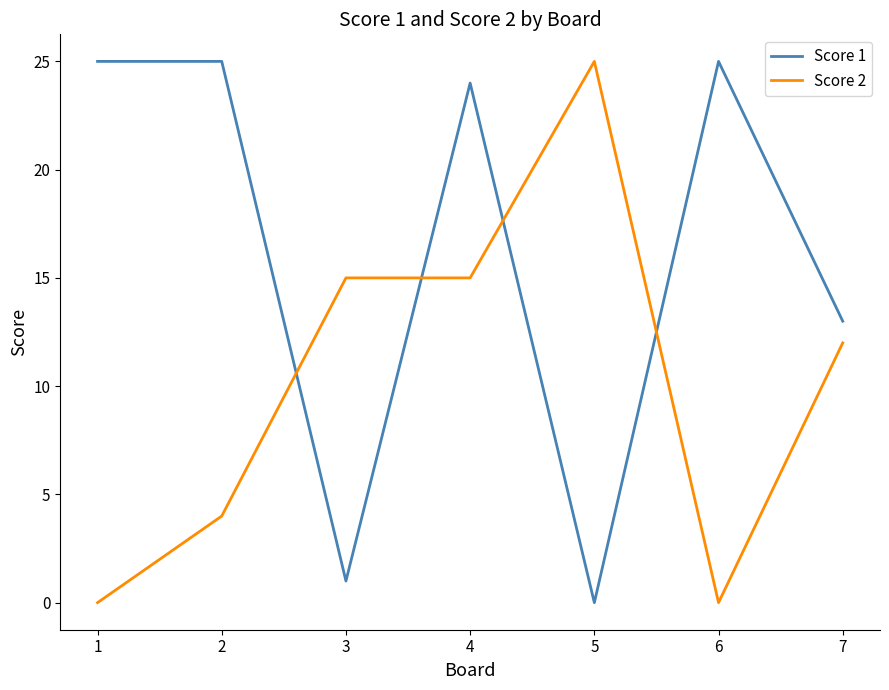

True or false: Score 2 and Score 1 intersect in this chart.

True